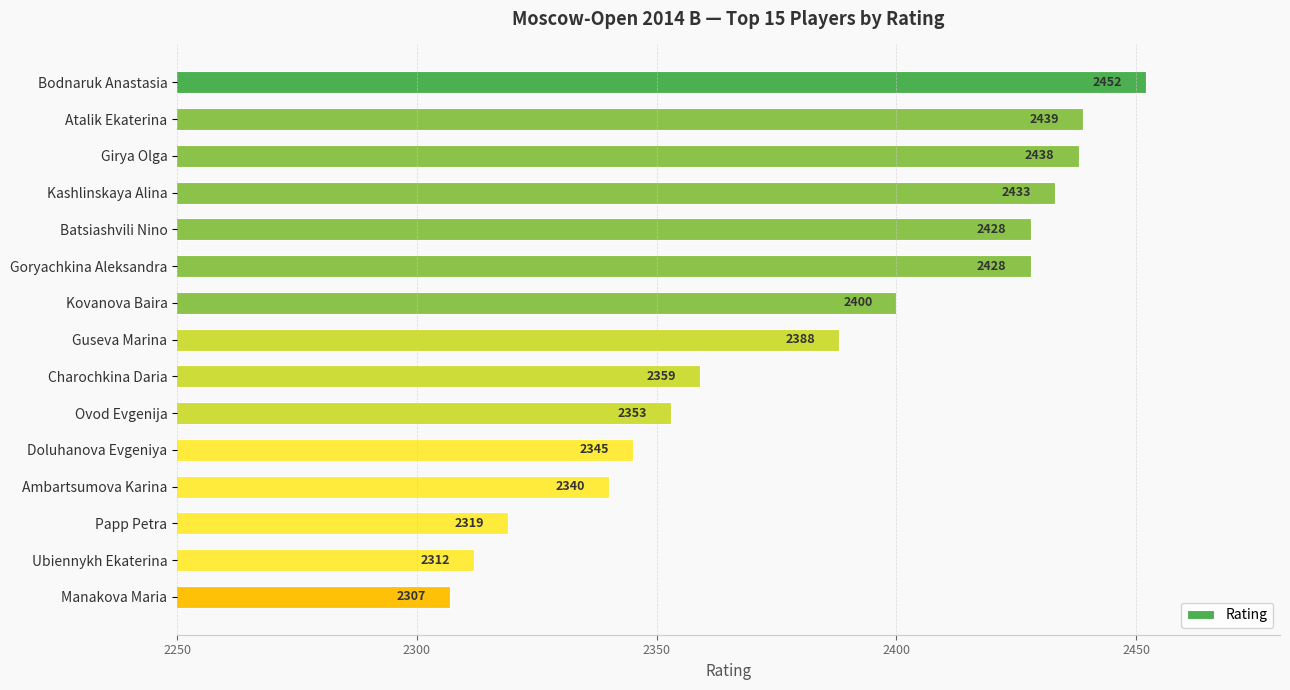

What is the maximum value shown in the chart?

2452